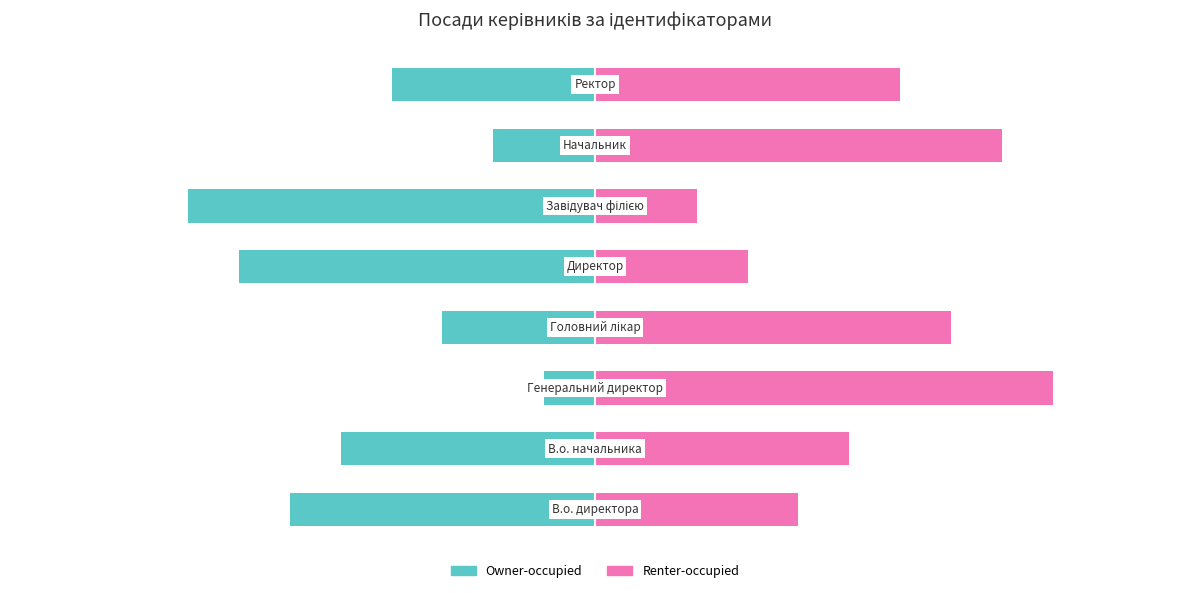

How many values in the Renter-occupied series are below 60?

4